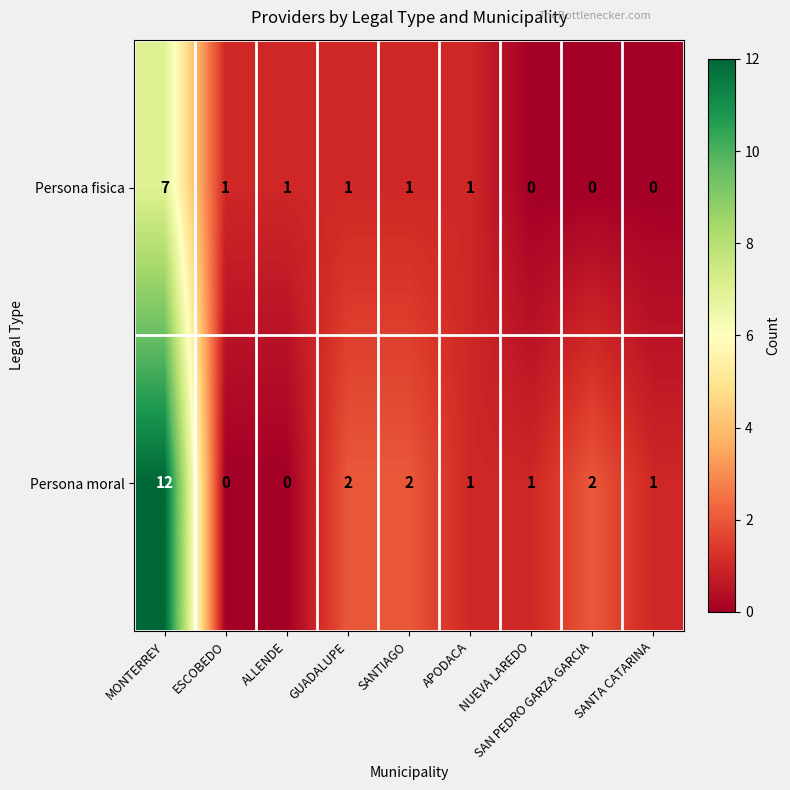

Which category has the highest value in the Persona moral series?

MONTERREY